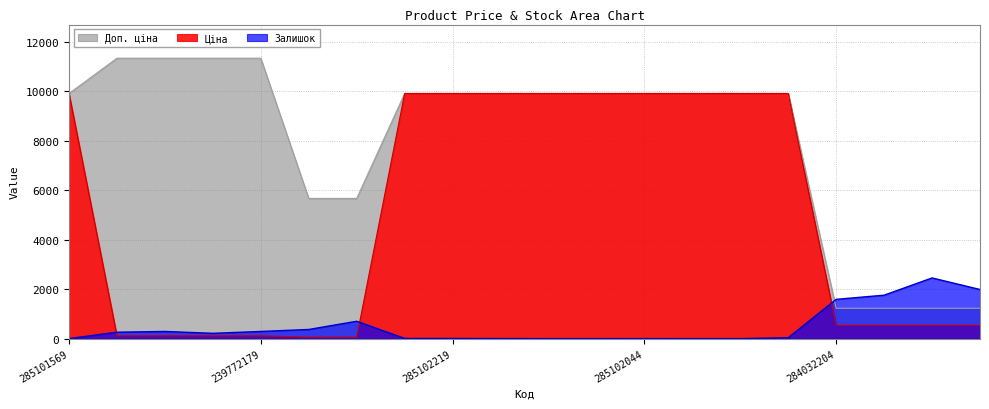

The value of Залишок at 239772179 is 290.0. True or false?

True